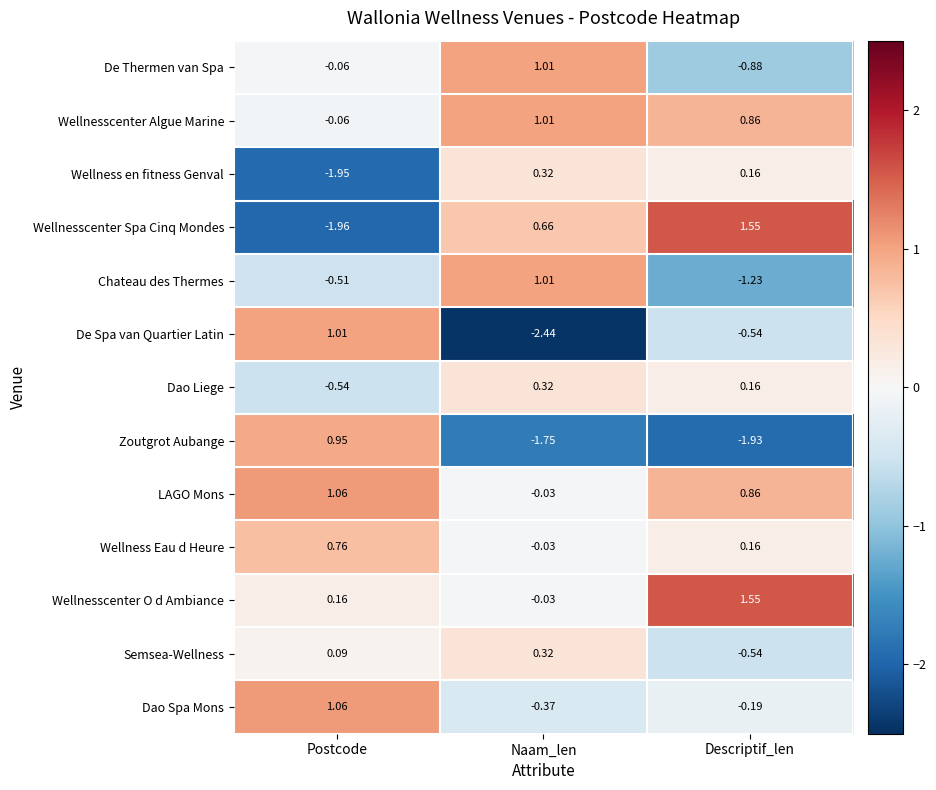

Which series changed the most between Postcode and Naam_len?

De Spa van Quartier Latin